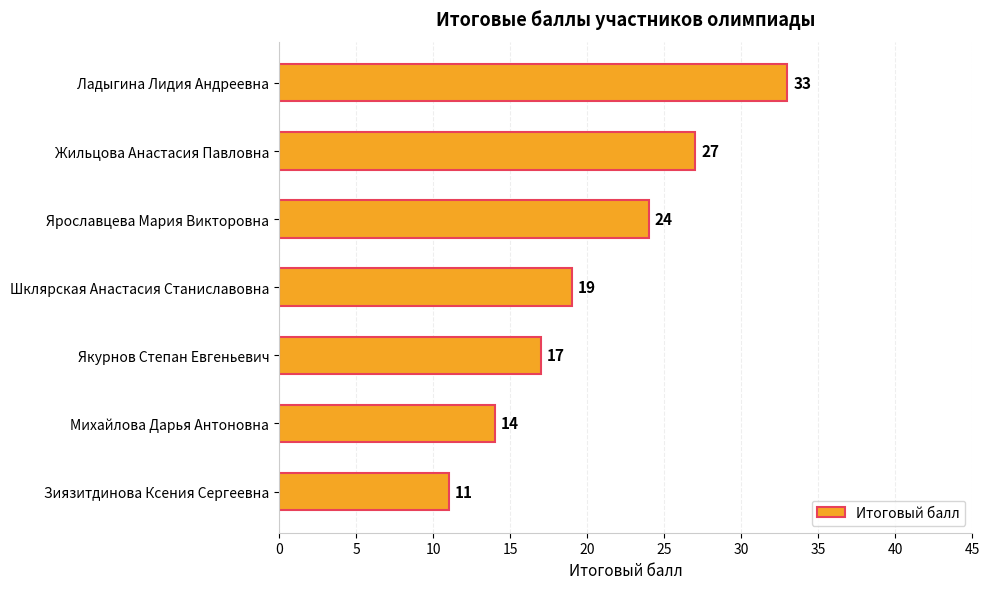

Which has a higher value, Якурнов Степан Евгеньевич or Зиязитдинова Ксения Сергеевна?

Якурнов Степан Евгеньевич